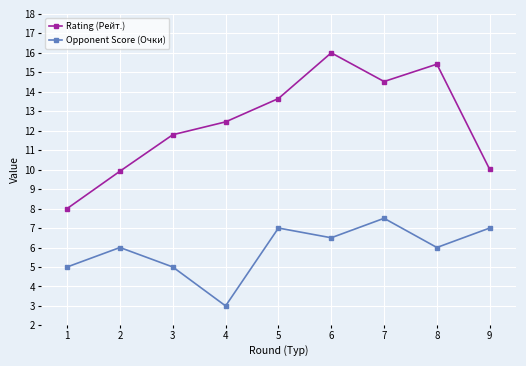

What is the sum of the Rating (Рейт.) values at 4 and 8?

27.9